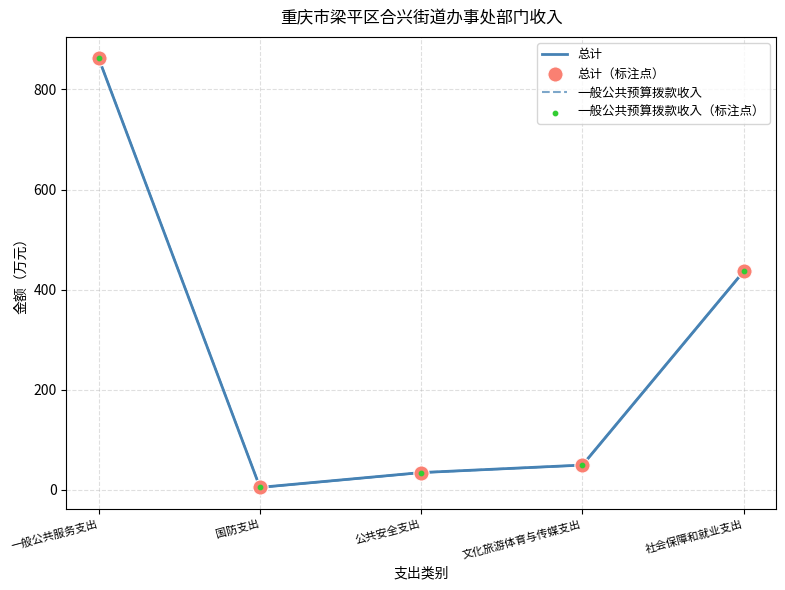

What is the total value across all series at 社会保障和就业支出?

1746.8